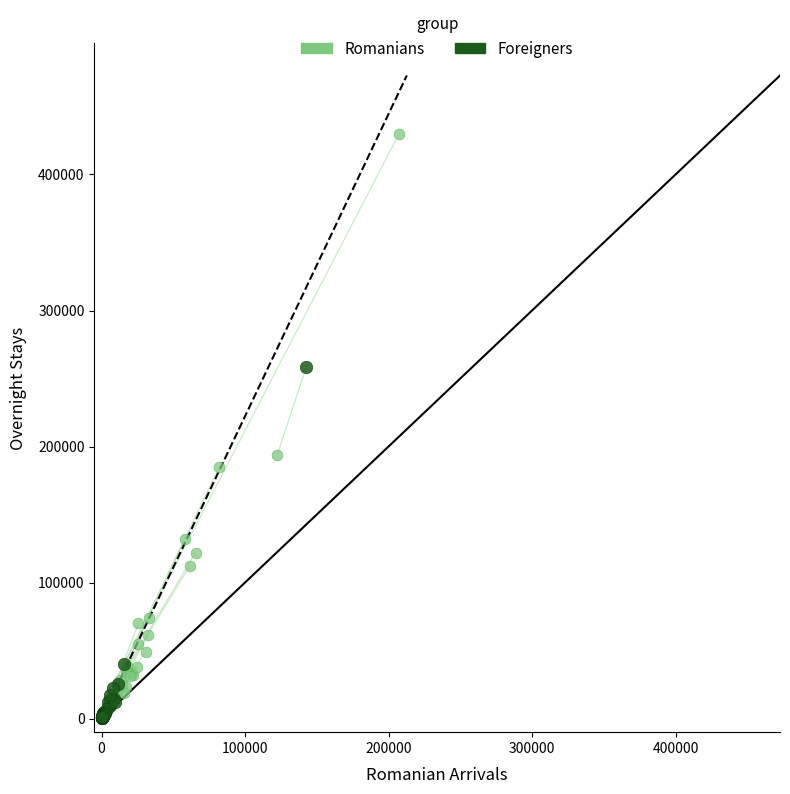

Which series has the widest spread of Y values?

Romanians